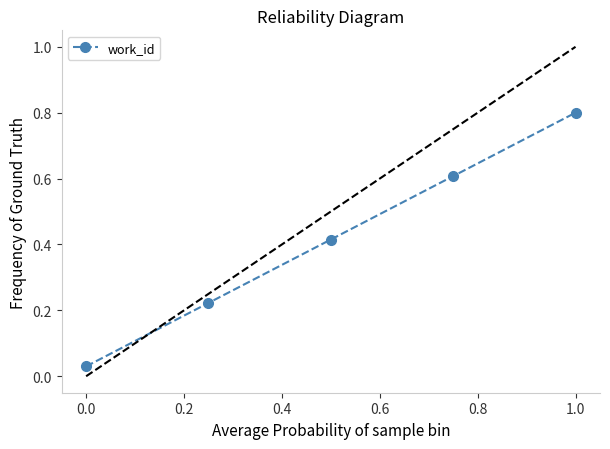

At which label does work_id reach its peak?

1.0